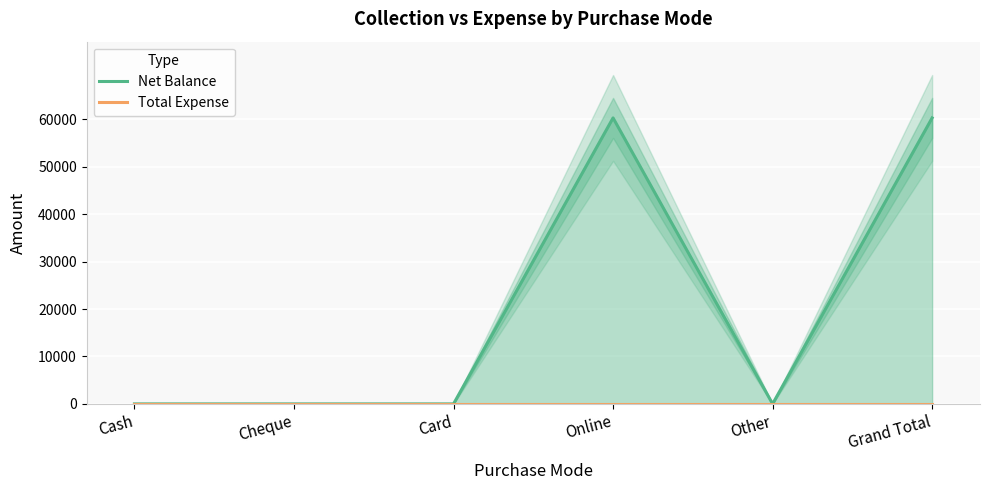

Which category has the lowest value in the Total Expense series?

Cash